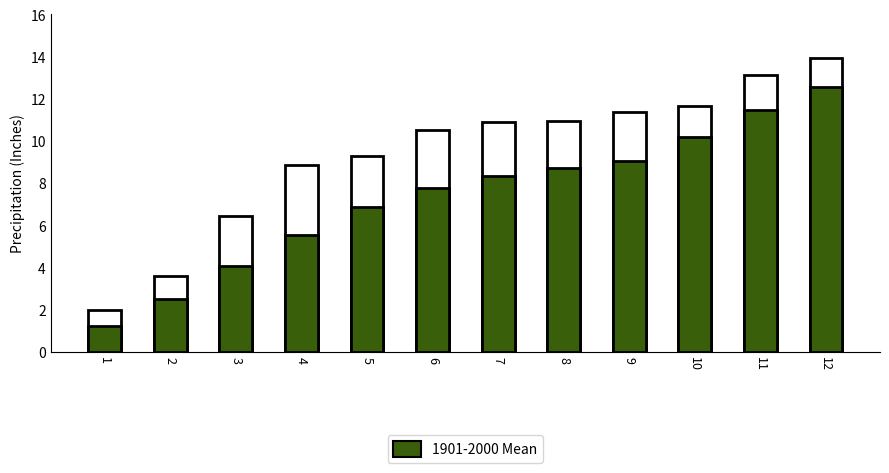

What is the value of the Value bar at the 12th from the left?

14.0